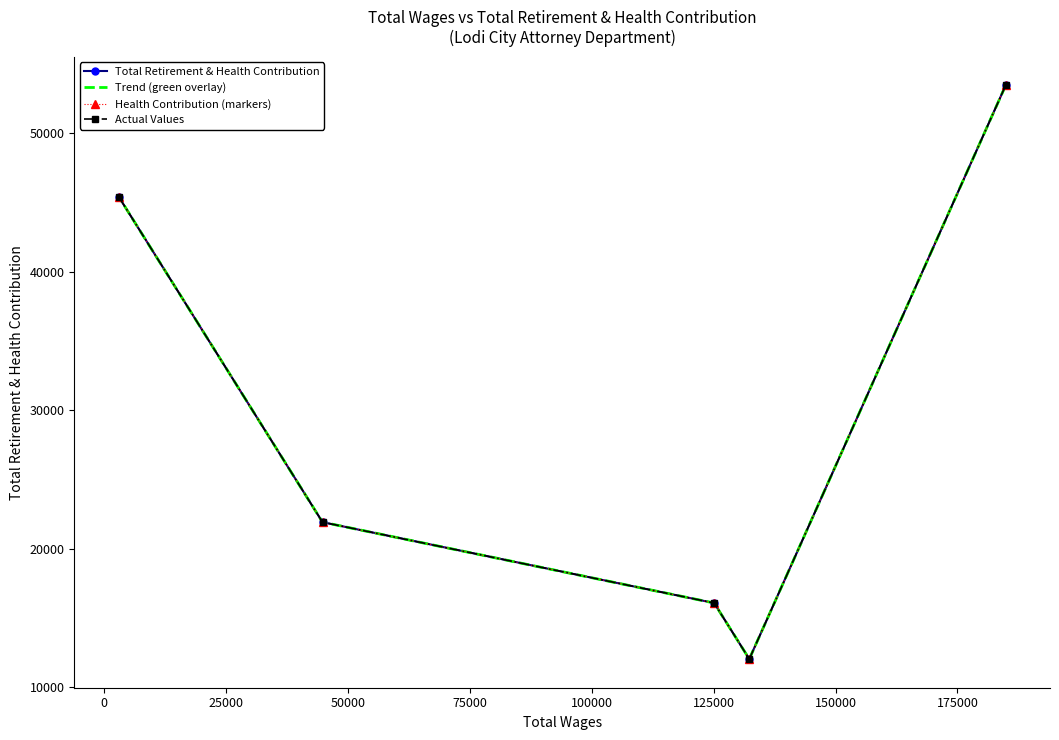

How many data points in Health Contribution (markers) are less than 21930?

2